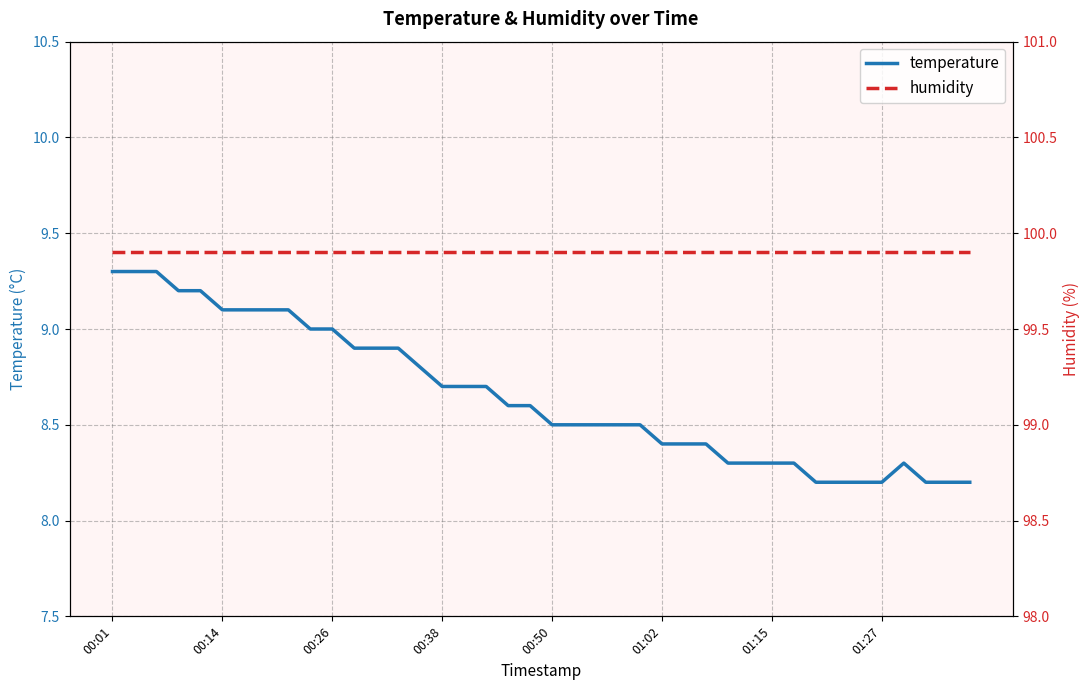

What position from the left is 39?

40